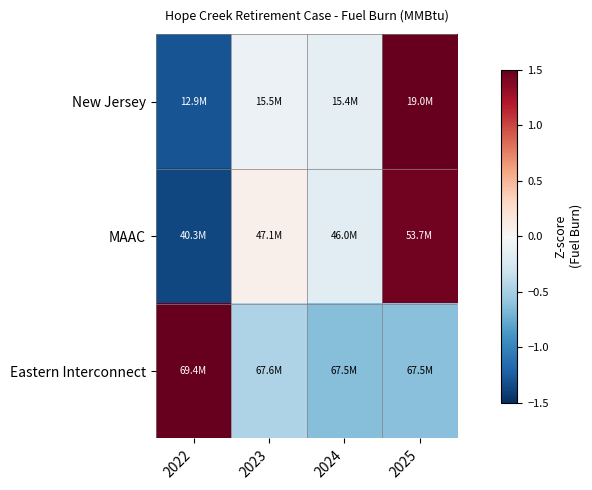

List the series in order of their peak value, lowest first.

MAAC, New Jersey, Eastern Interconnect